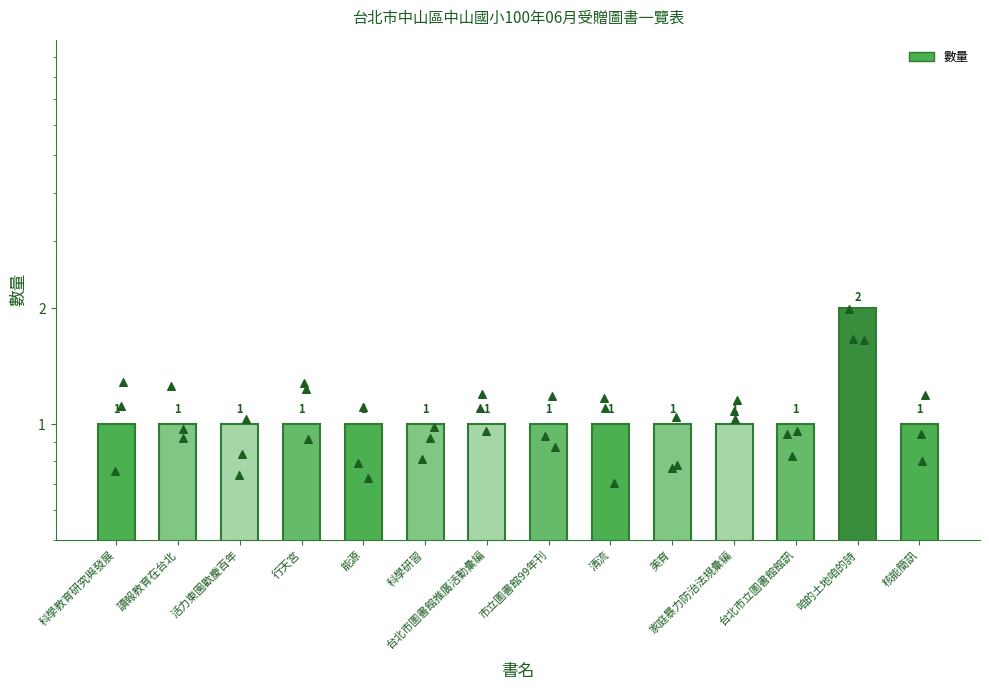

What is the change in value from 台北市立圖書館館訊 to 咱的土地咱的詩?

+1